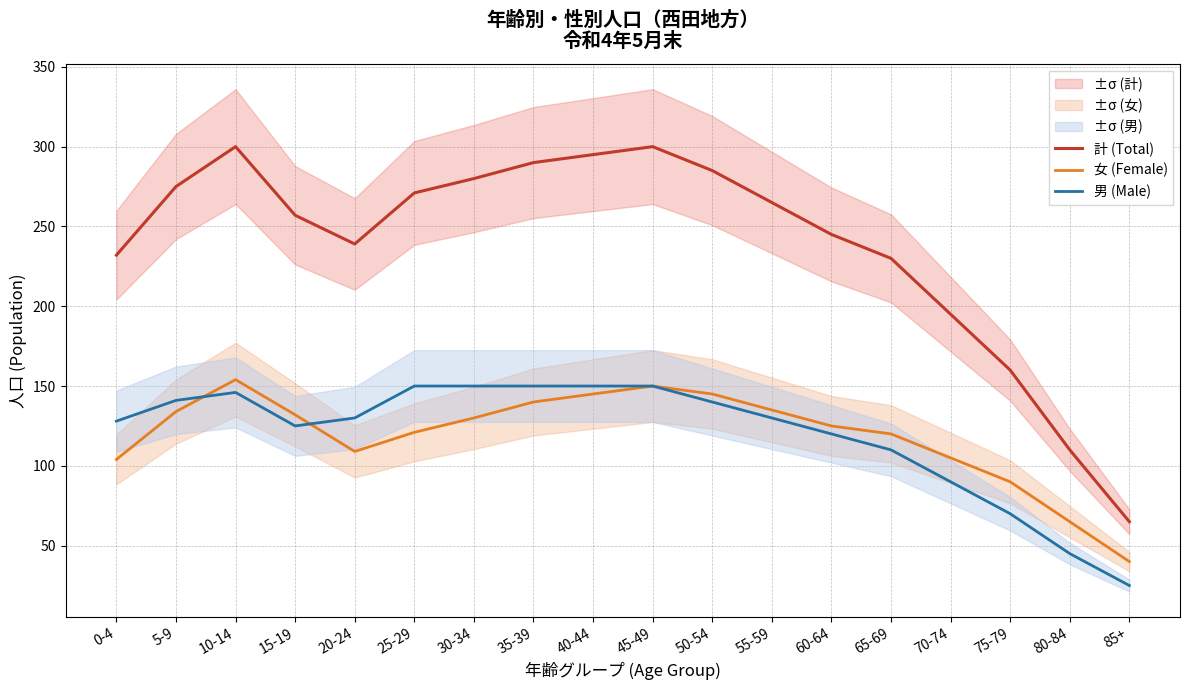

At which category does 計 (Total) reach its first local peak?

10-14